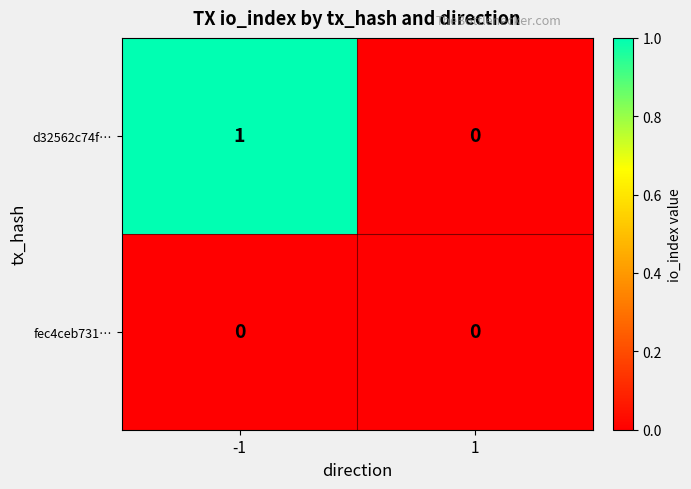

At which category is the sum across all series the highest?

-1